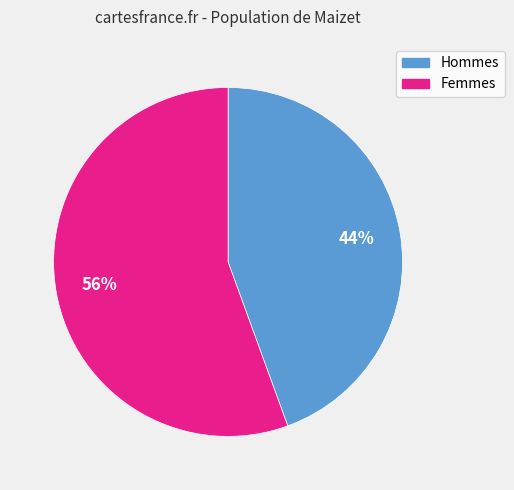

To the nearest percent, what is the average slice percentage?

50%